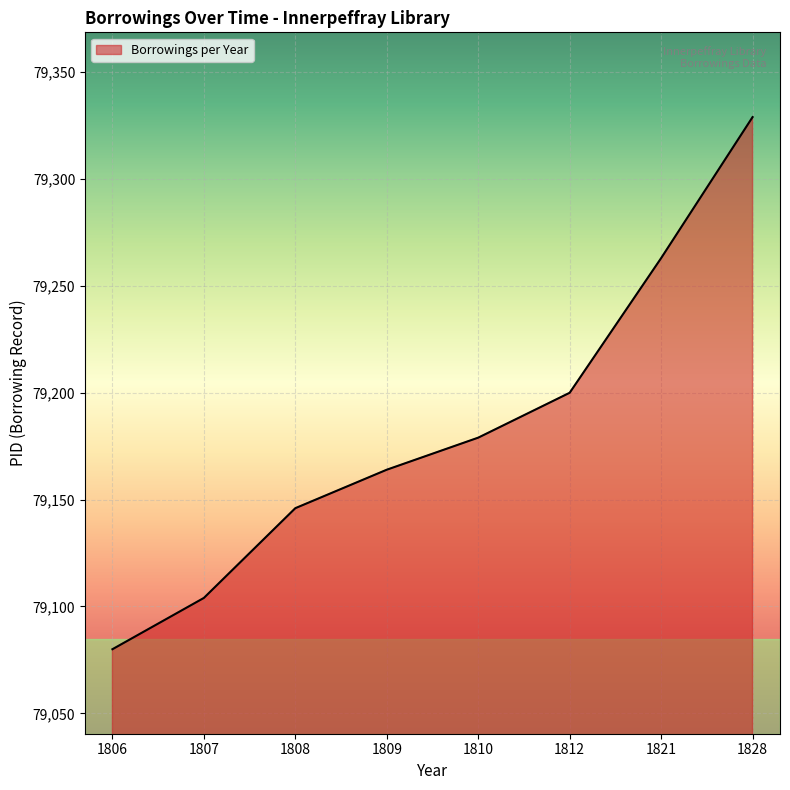

Rank the categories by value from highest to lowest.

1828, 1821, 1812, 1810, 1809, 1808, 1807, 1806